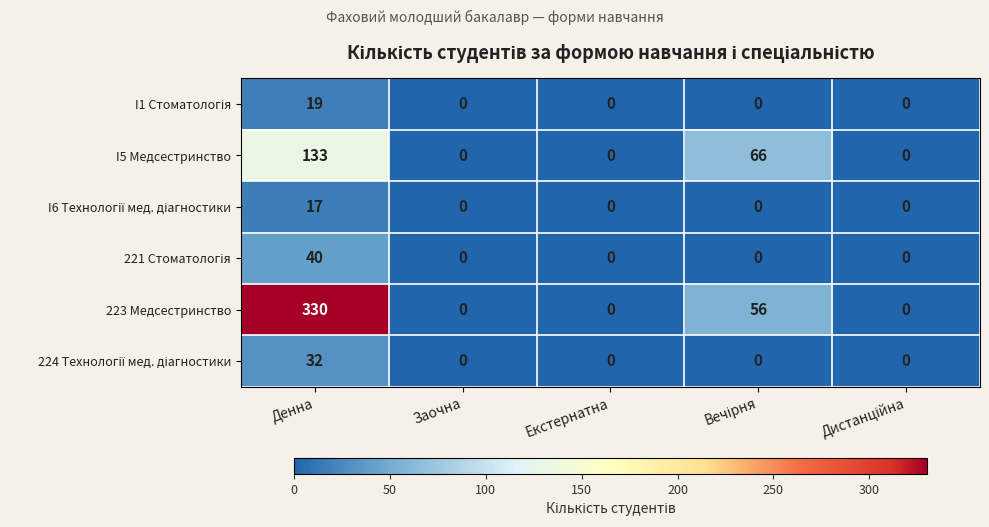

How many I5 Медсестринство values are between 0 and 66?

4